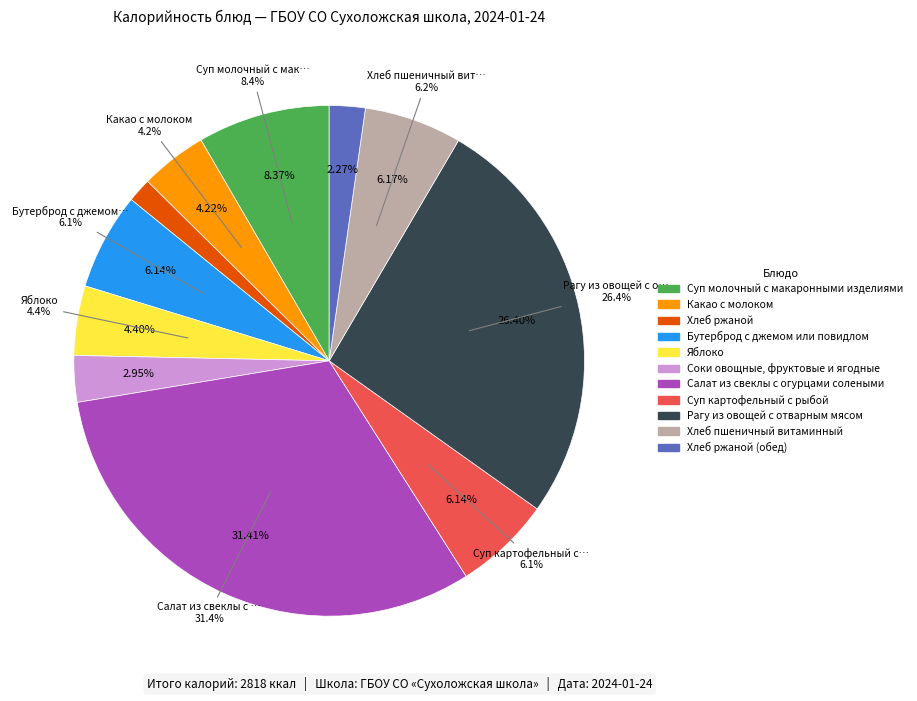

To the nearest percent, what portion does Суп картофельный с рыбой represent?

6%